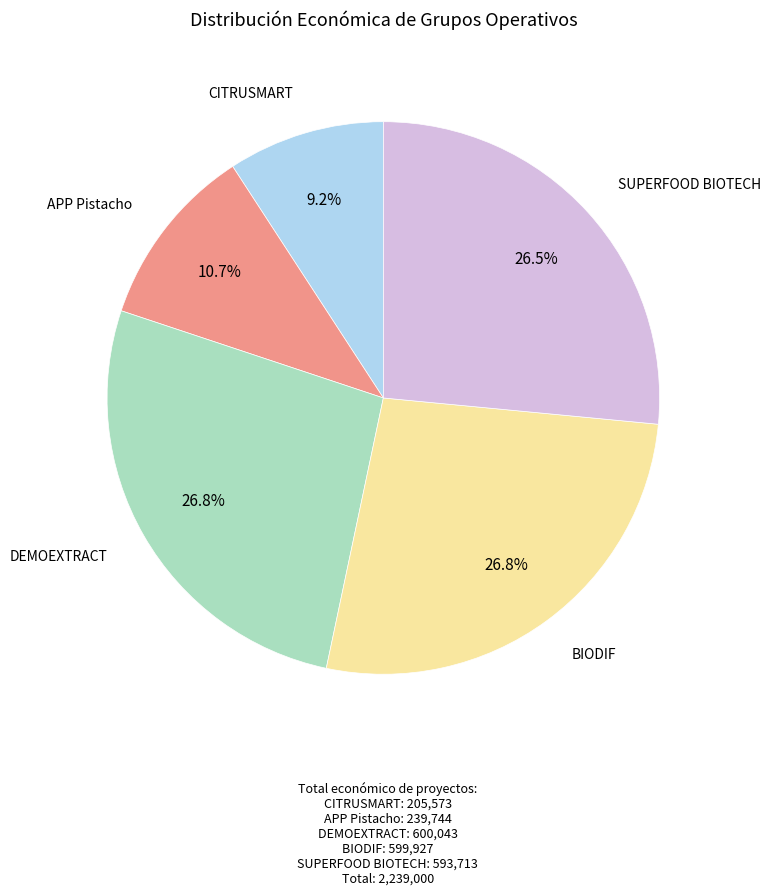

Is there a majority slice in this chart?

No